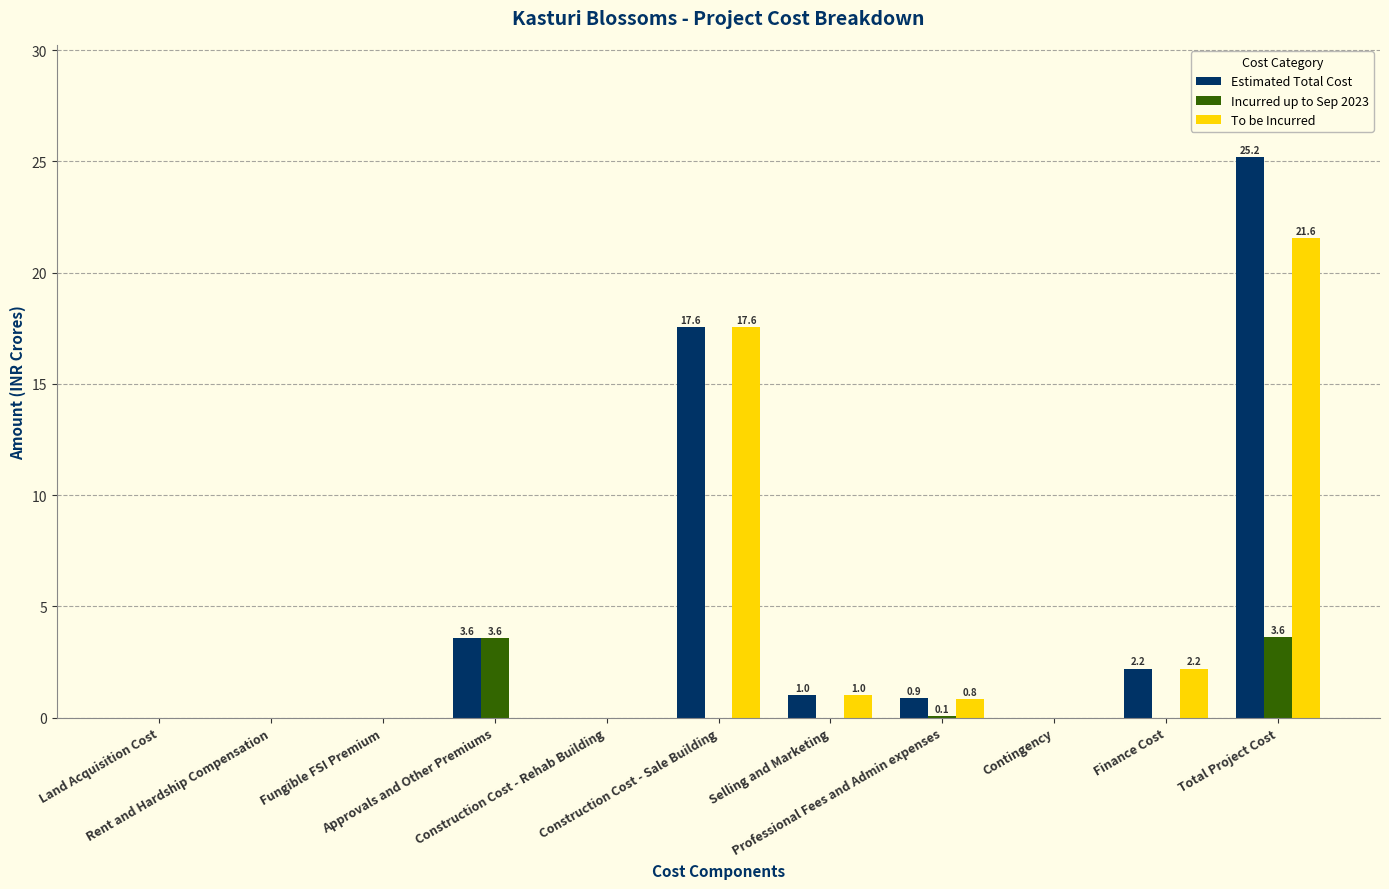

What is the highest value of the Estimated Total Cost series?

25.2